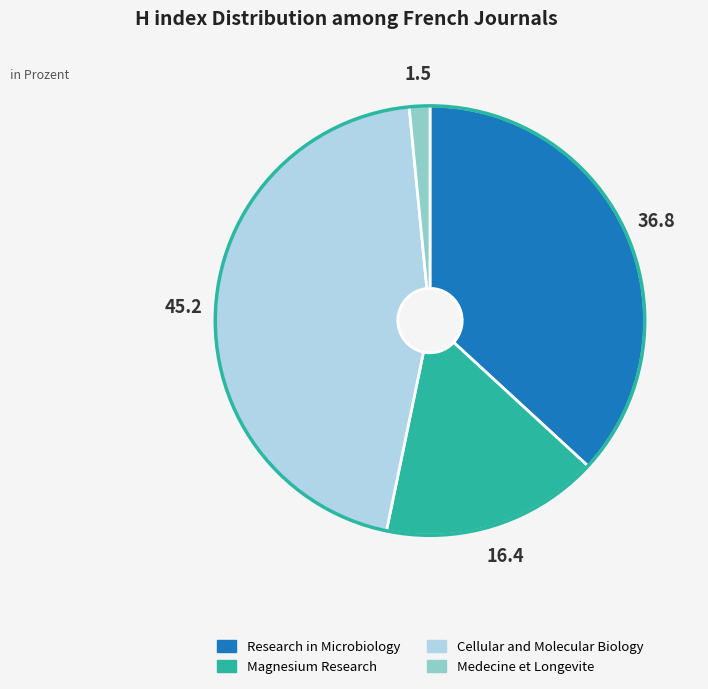

Is Cellular and Molecular Biology the majority of the pie?

No